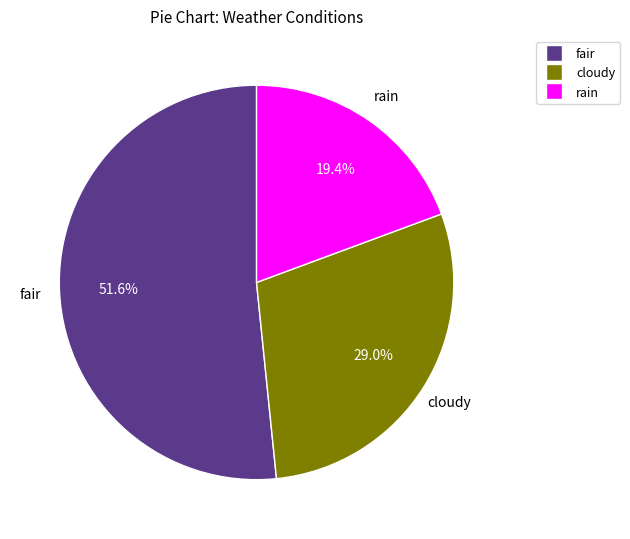

How many segments does this pie chart have?

3